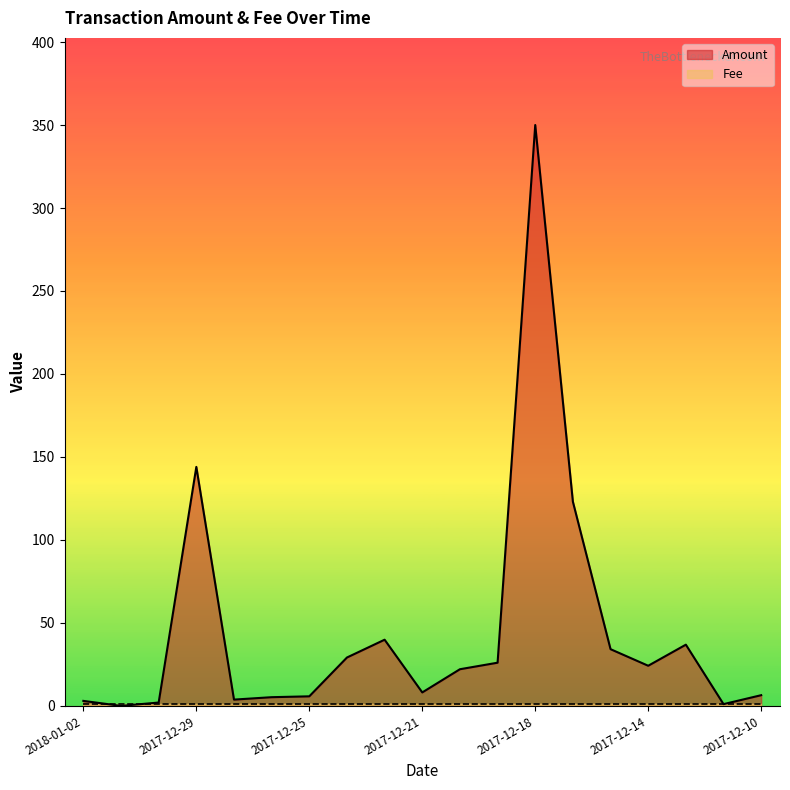

Reading left to right, transcribe all the data shown in this chart.

3.0	0.0	2.0	144.0	3.8	5.2	5.8	29.2	39.9	8.1	22.1	26.0	350.0	123.0	34.2	24.2	36.9	1.1	6.5